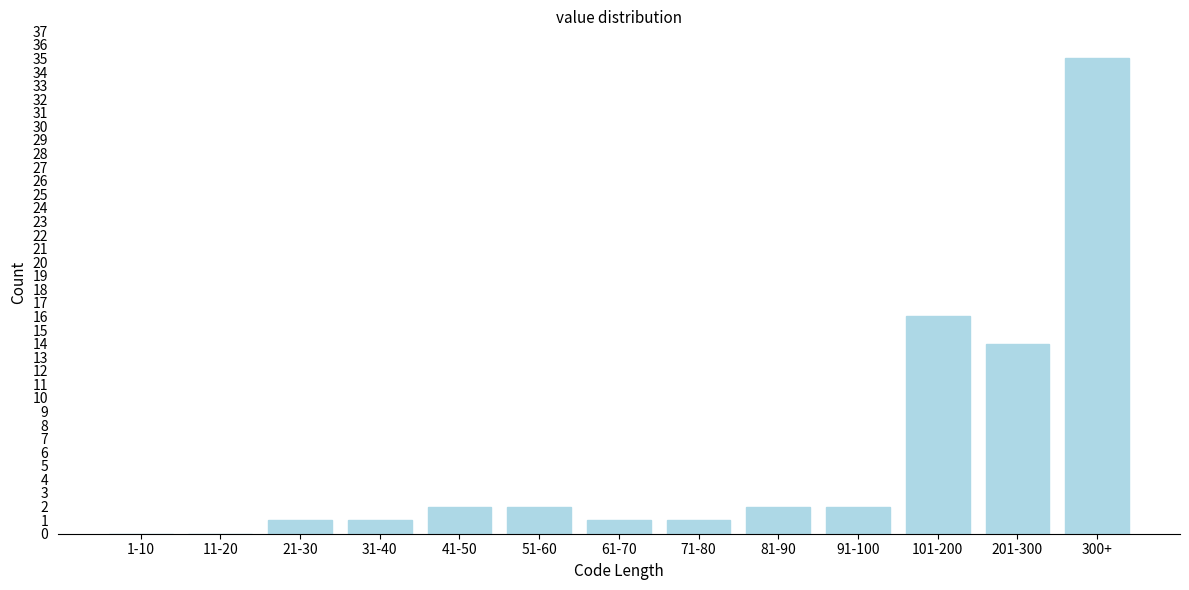

Reading left to right, list all the values displayed in this chart.

1-10=0	11-20=0	21-30=1	31-40=1	41-50=2	51-60=2	61-70=1	71-80=1	81-90=2	91-100=2	101-200=16	201-300=14	300+=35